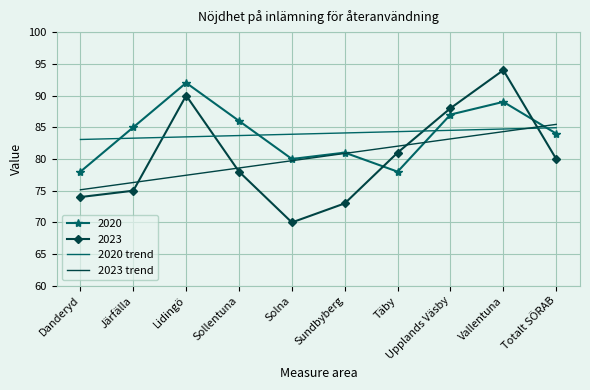

Rank the categories by 2023 value from highest to lowest.

Vallentuna, Lidingö, Upplands Väsby, Täby, Totalt SÖRAB, Sollentuna, Järfälla, Danderyd, Sundbyberg, Solna